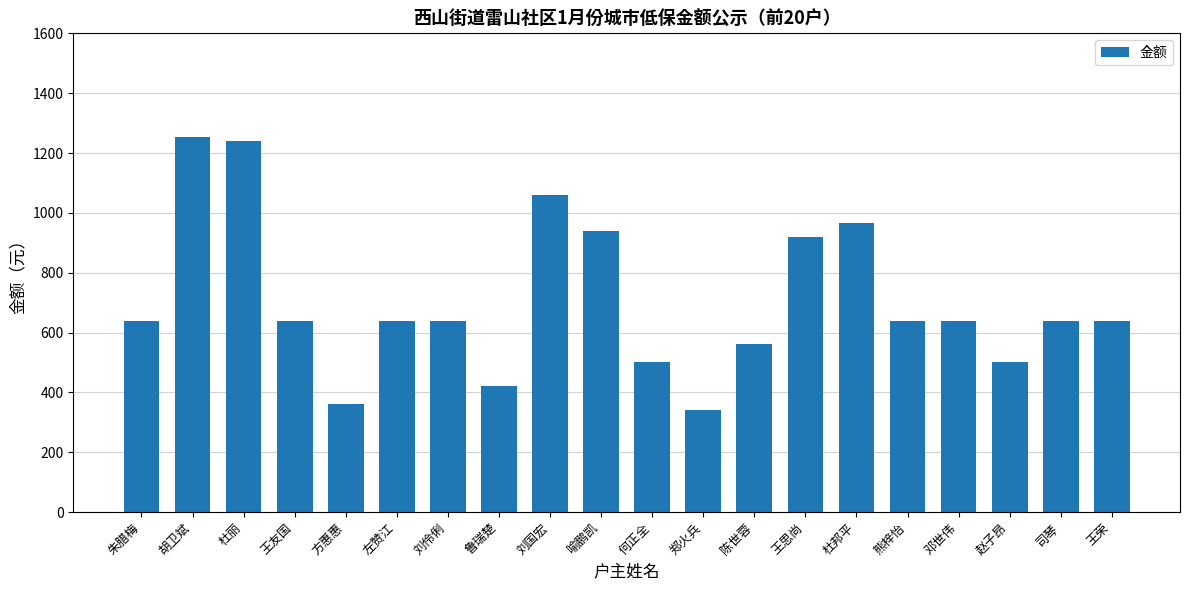

What is the smallest value displayed?

340